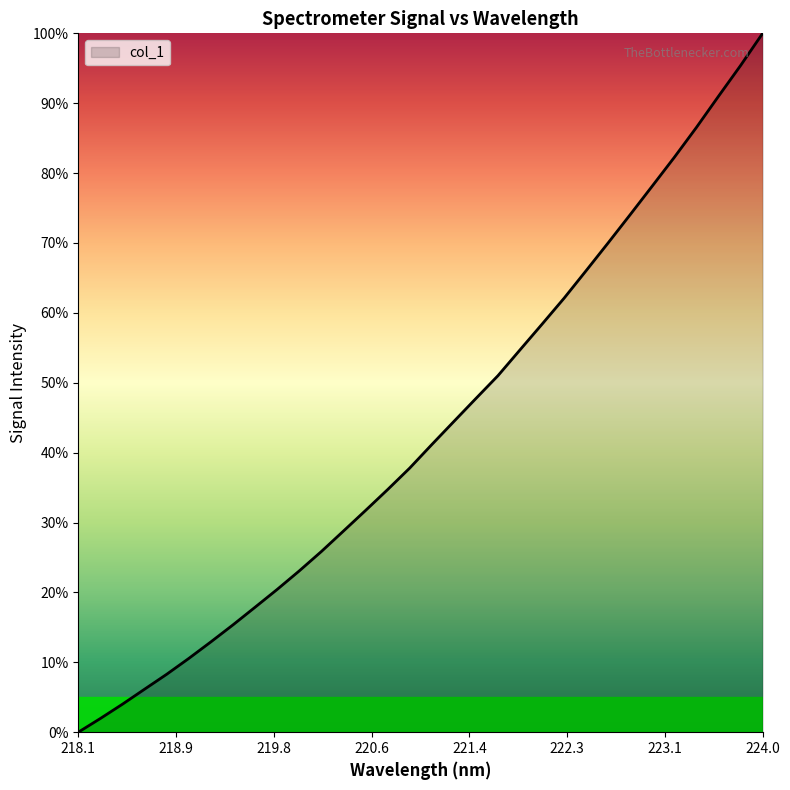

What is the difference between the second highest and second lowest values?

93.4